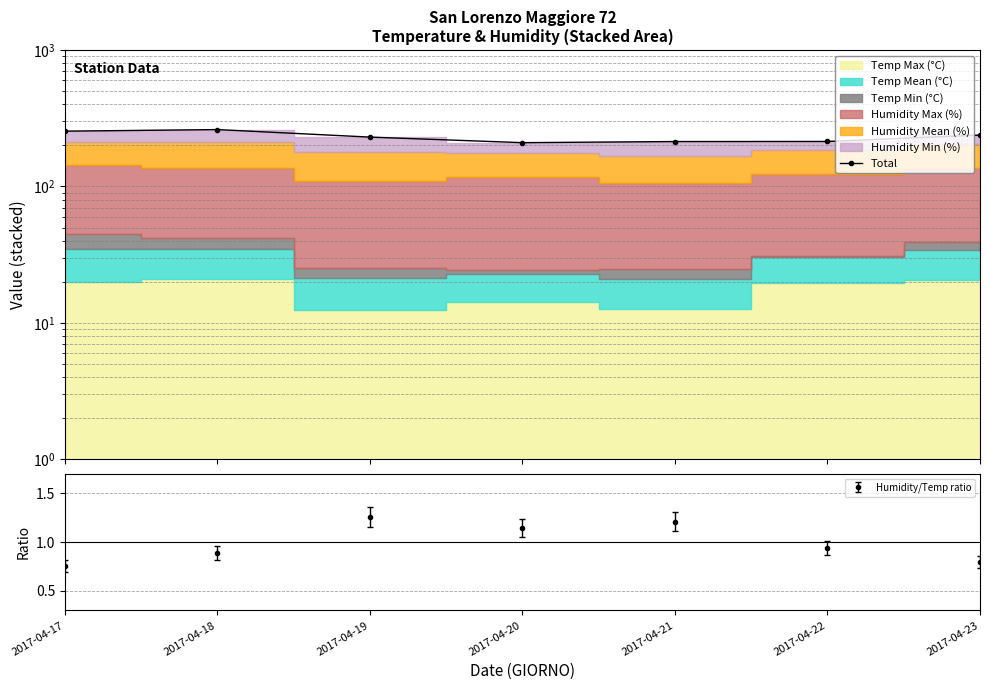

Which has a higher value, 2017-04-20 or 2017-04-19?

2017-04-19